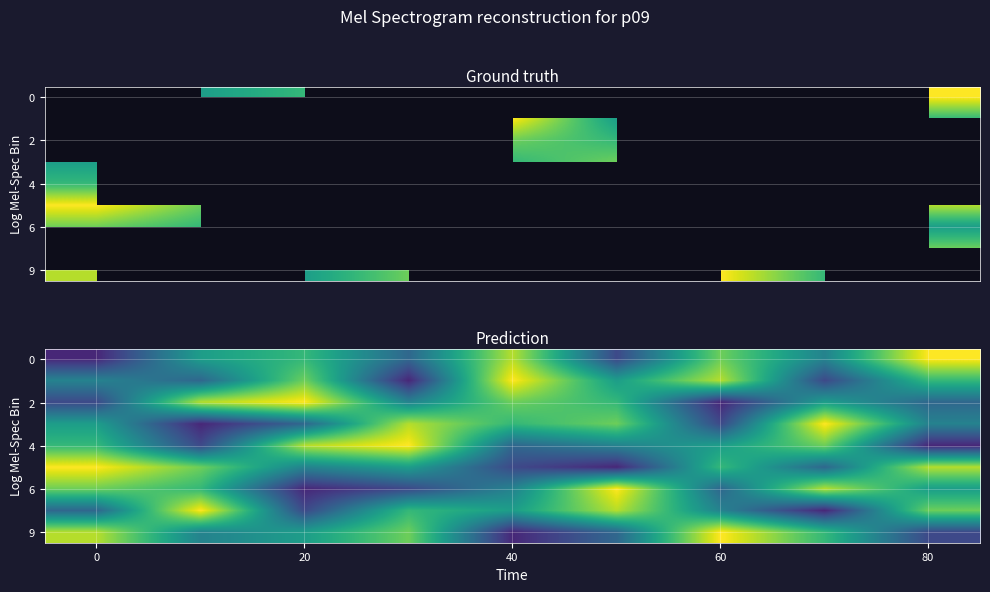

What is the total value across all series at 80?

45